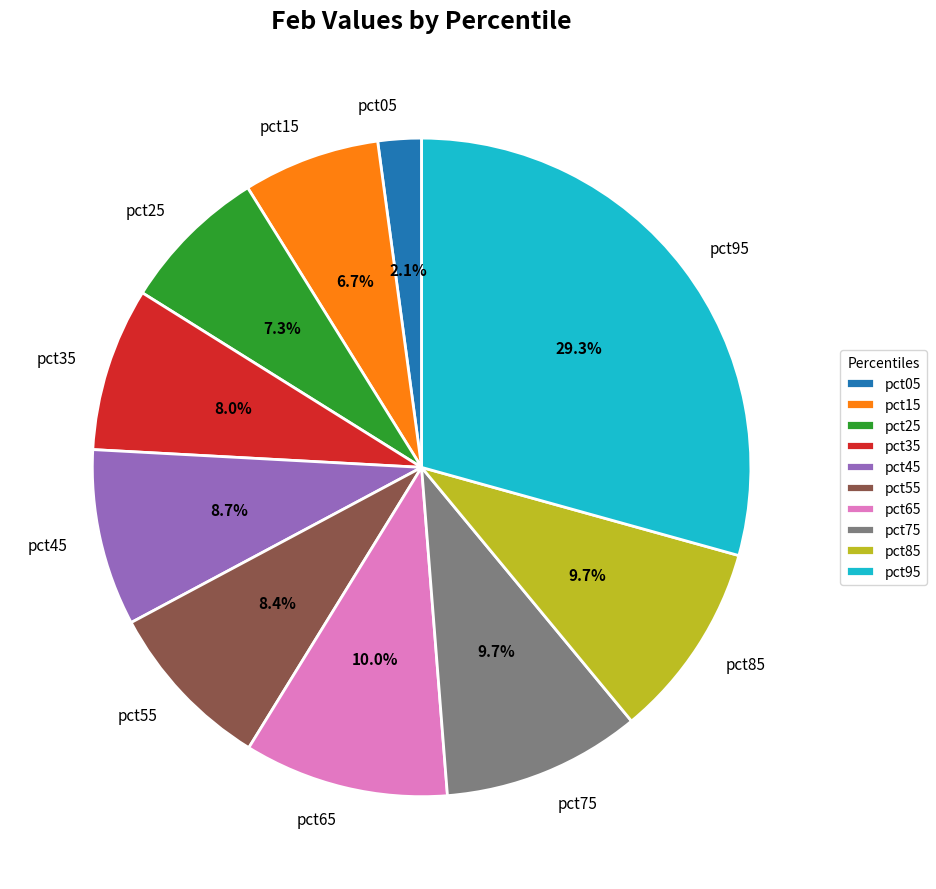

Do pct15 and pct05 together represent more than half of the pie?

No